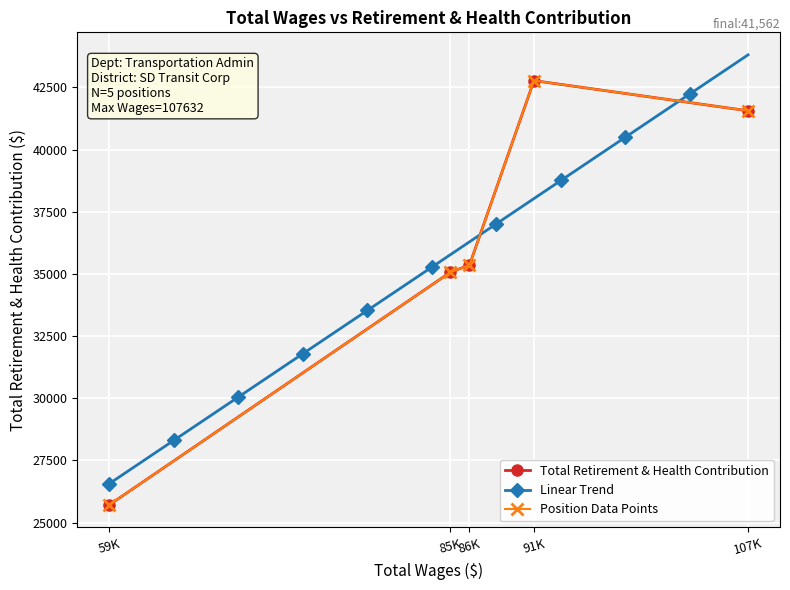

What is the difference between the second highest and minimum values?

15853